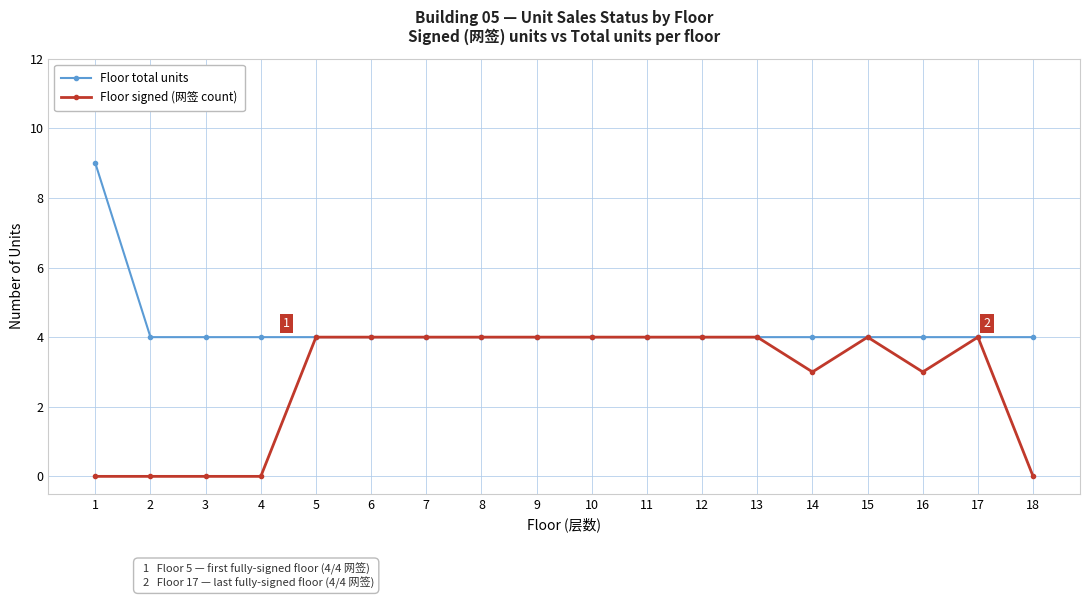

At how many categories does at least one series exceed 1?

18